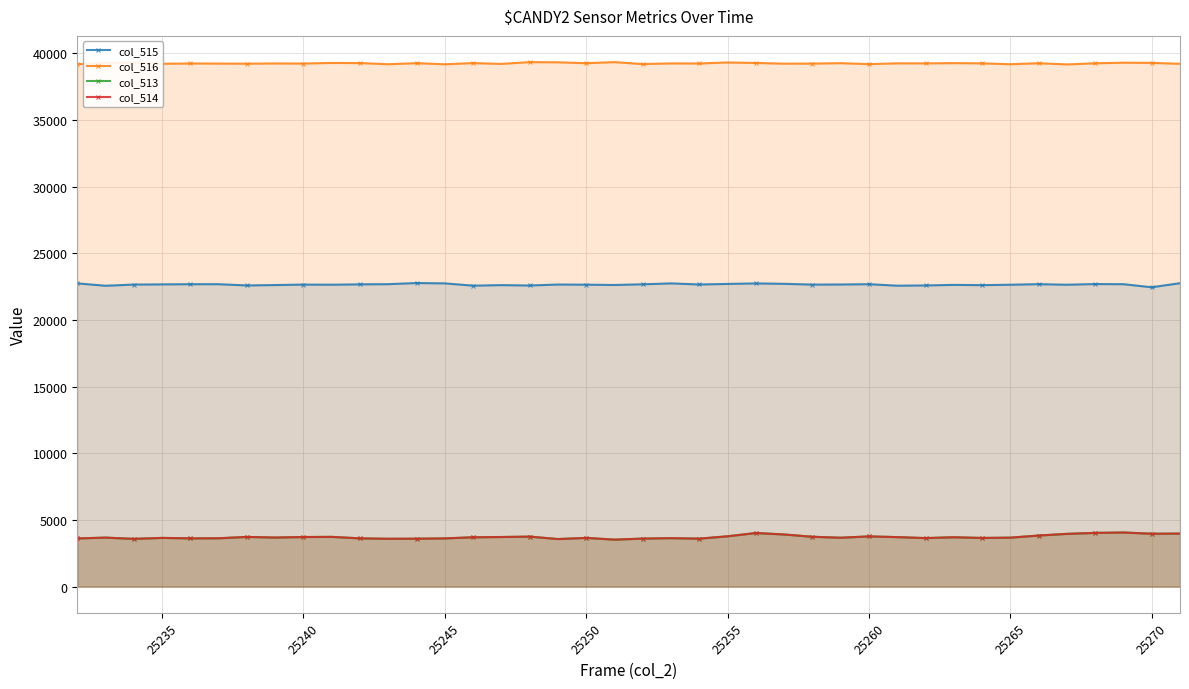

True or false: col_516 has more than 2 points higher than both neighbors.

True